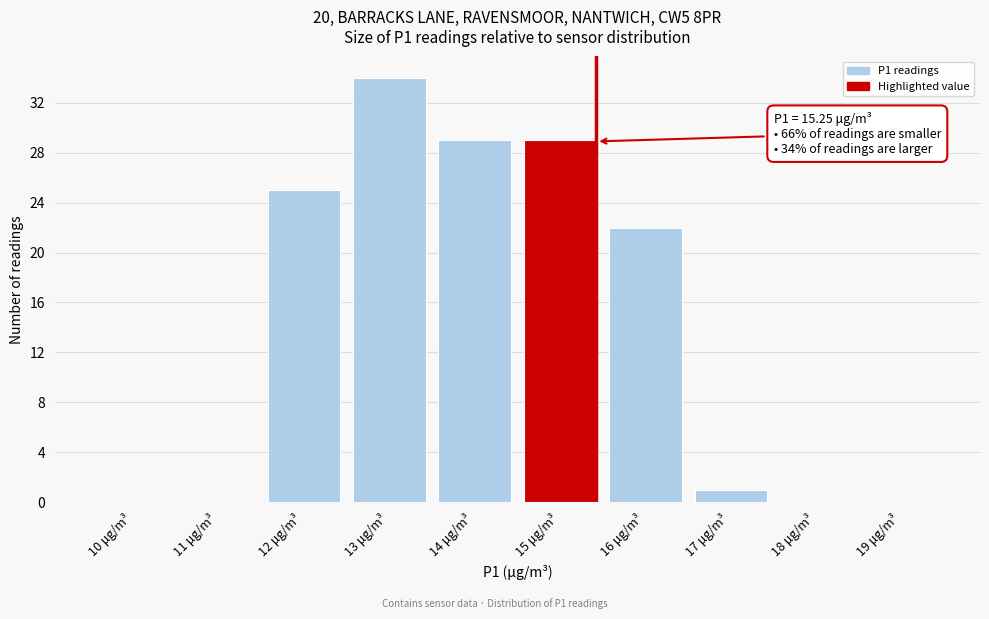

Reading left to right, extract all data points from this chart.

10 μg/m³=0	11 μg/m³=0	12 μg/m³=25	13 μg/m³=34	14 μg/m³=29	15 μg/m³=29	16 μg/m³=22	17 μg/m³=1	18 μg/m³=0	19 μg/m³=0